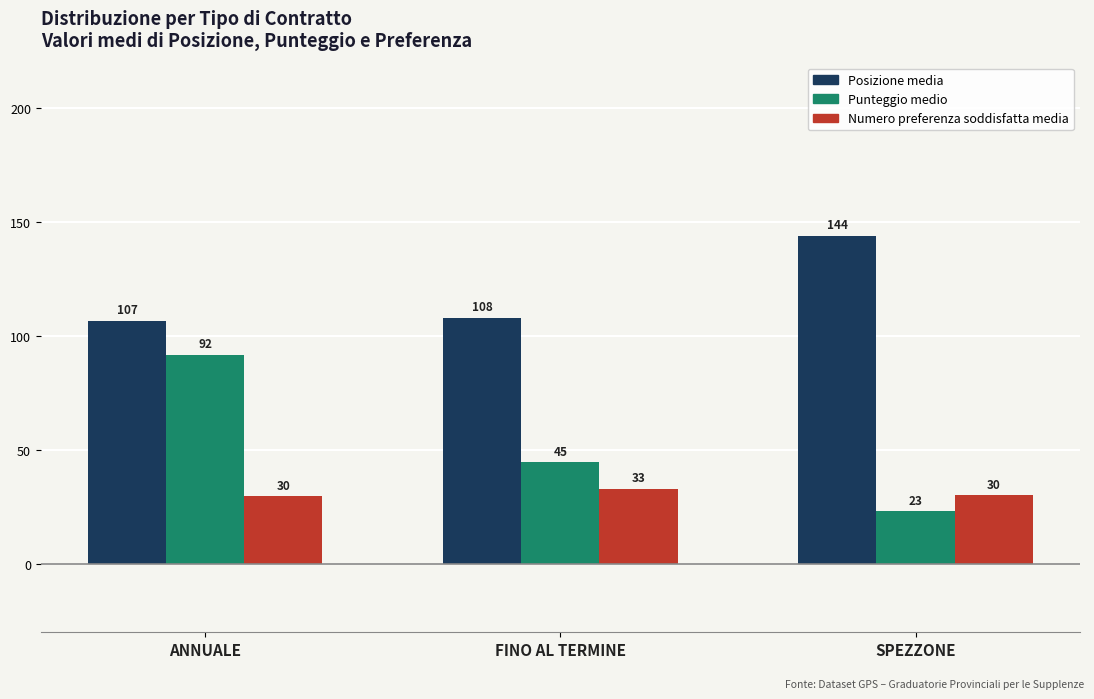

Which series has the widest spread of values?

Punteggio medio